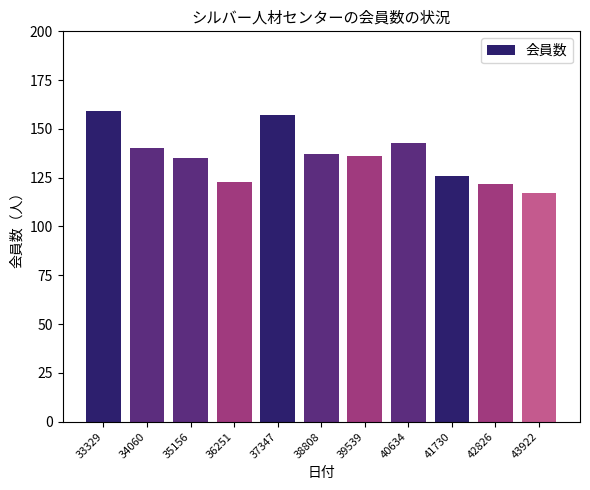

Which has a higher value, 34060 or 42826?

34060